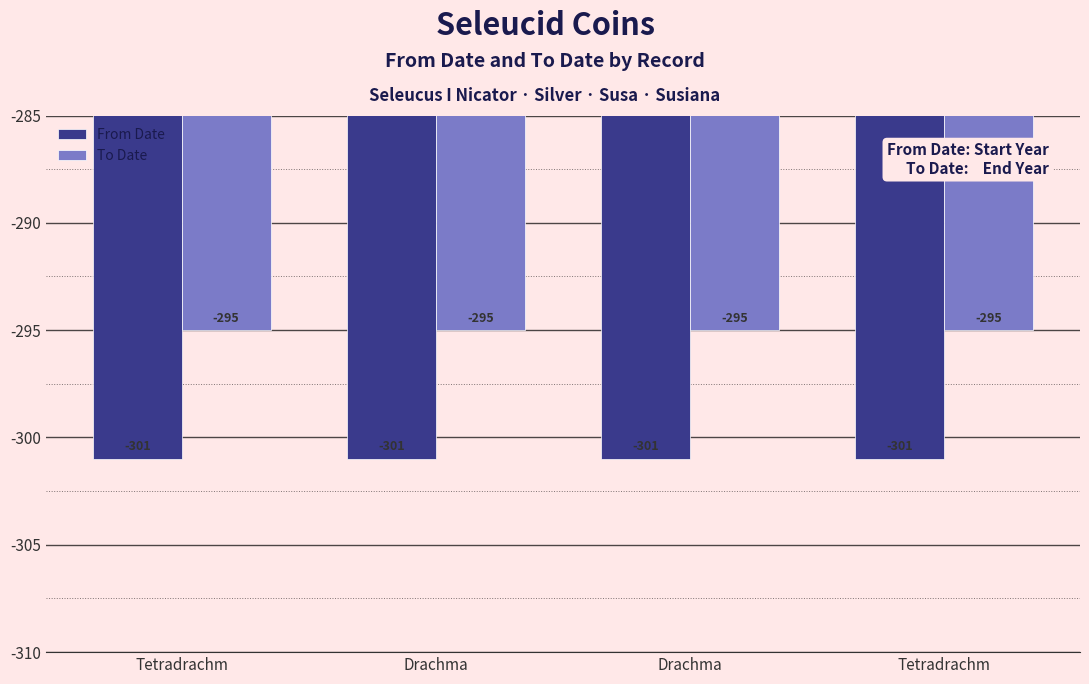

What is the label of the 1st bar from the right?

Tetradrachm